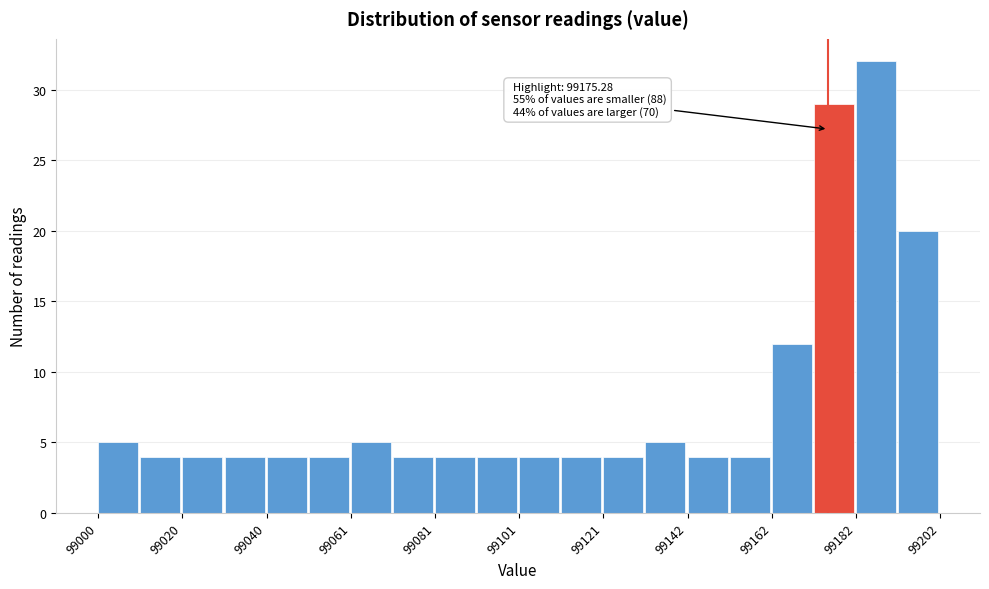

Around what value on the x-axis is the tallest bar? Give the approximate position of its centre, as read against the axis.

99185